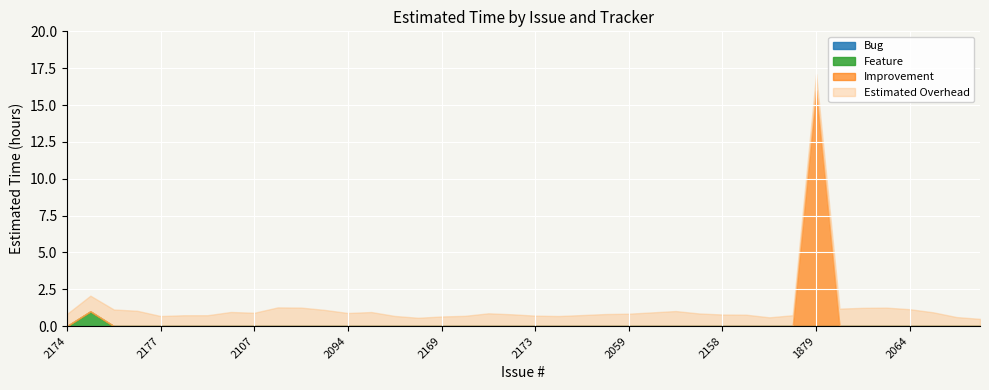

True or false: Improvement and Bug cross at least once.

False